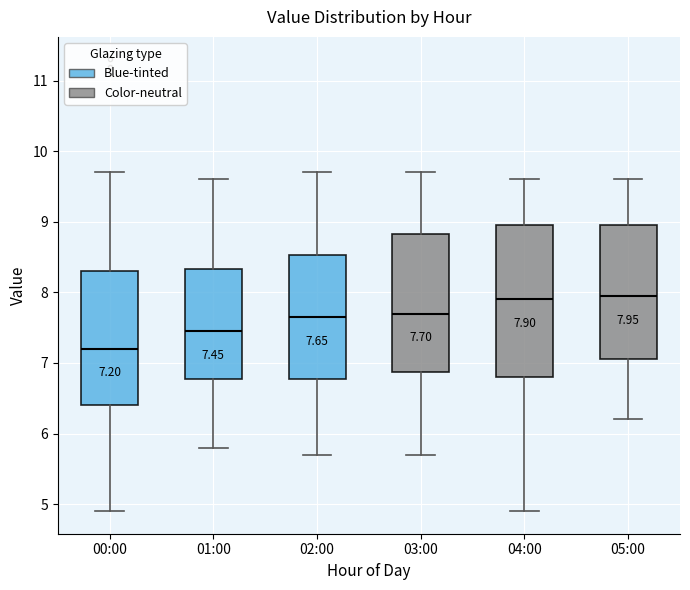

Comparing the boxes themselves (not the whiskers), which one is the tallest?

04:00